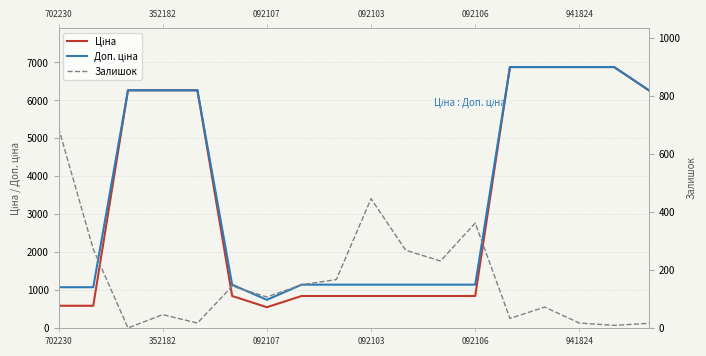

Which series has the largest total across all categories?

Доп. ціна